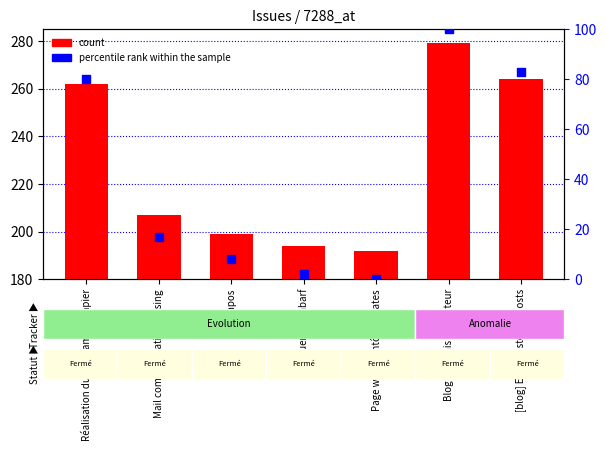

What is the total value across all series at Évaluer Pentabarf?

196